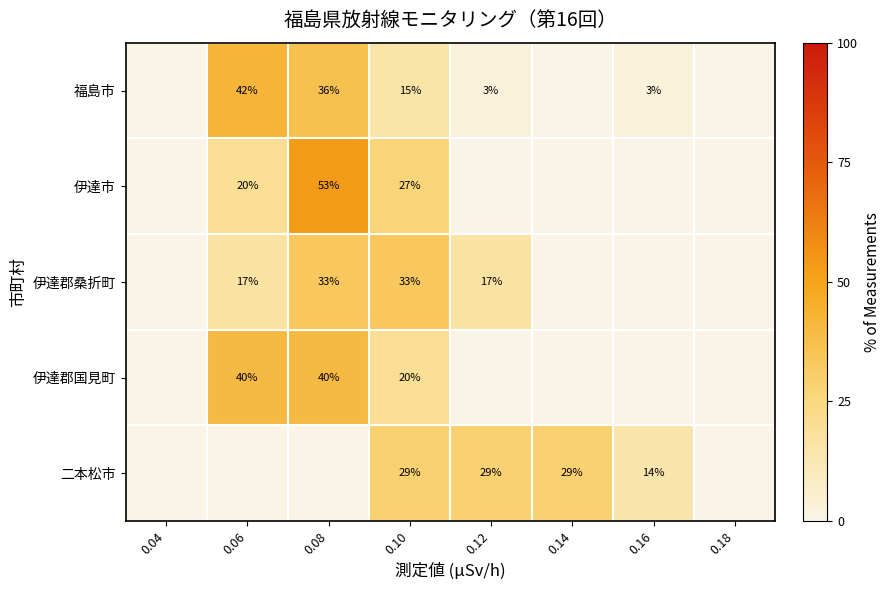

True or false: 伊達郡桑折町 has a value of 33 at 0.10.

True